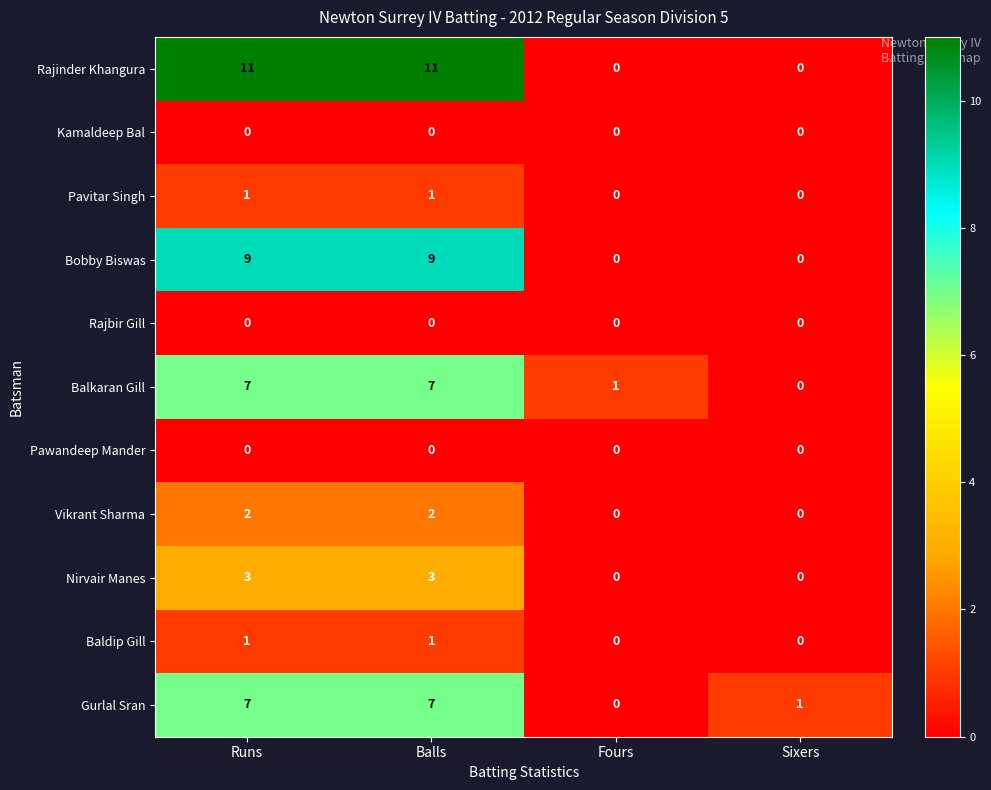

Which series has the widest spread of values?

Rajinder Khangura